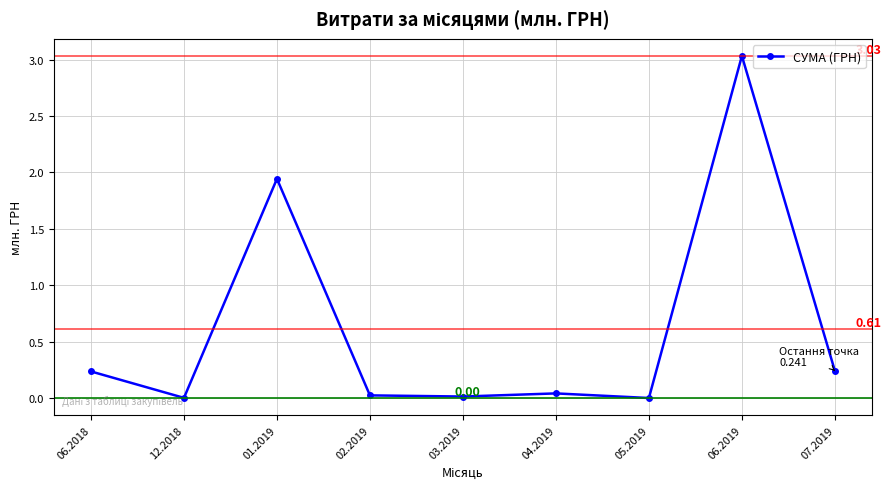

How many lines are shown in the chart?

1